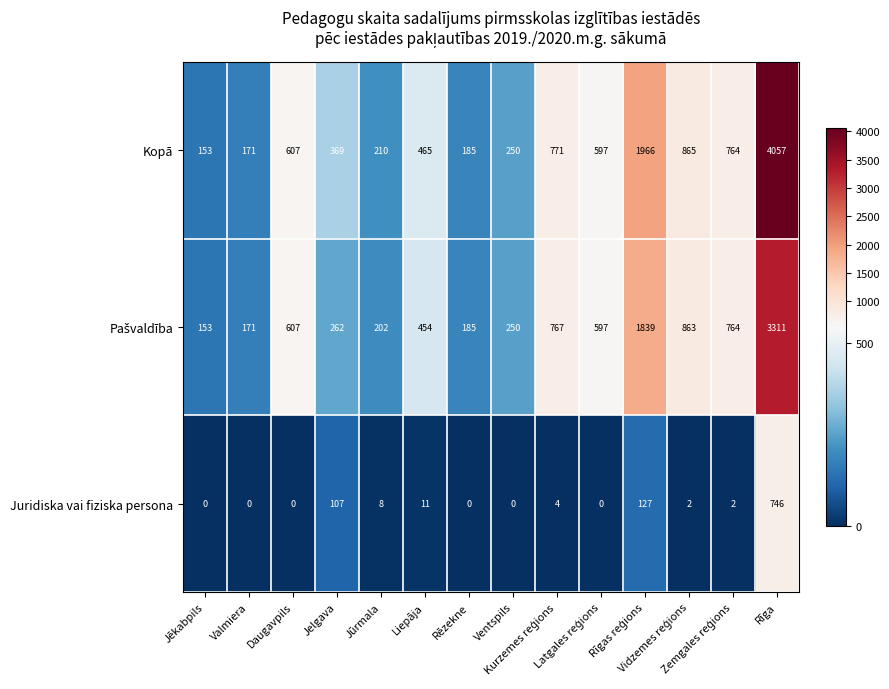

Which series has the largest range (max minus min)?

Kopā